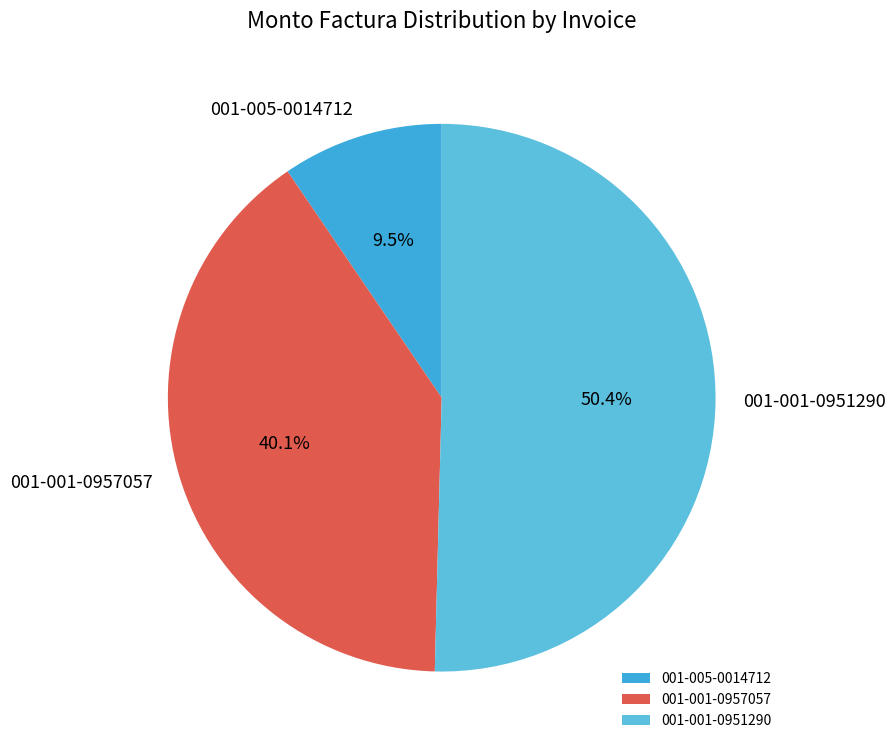

To the nearest percent, what portion does 001-001-0957057 represent?

40%